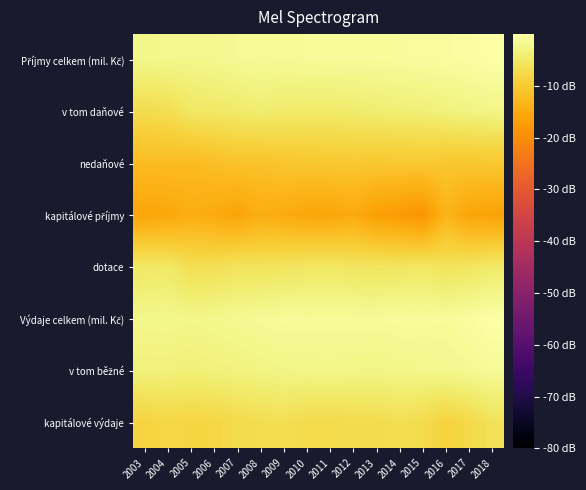

Which series has the largest range (max minus min)?

kapitálové příjmy